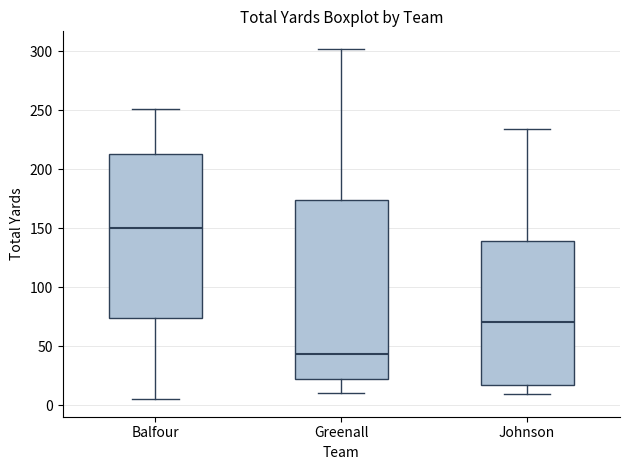

Reading left to right, transcribe this box plot: for each box, give where its median line is, the range the box spans, and where its two whiskers end, as read against the y-axis. The values are not printed on the chart, so give them approximately, as read against the axis.

Balfour: median 150, box 75 to 215, whiskers 5 to 250
Greenall: median 45, box 20 to 175, whiskers 10 to 300
Johnson: median 70, box 15 to 140, whiskers 10 to 235